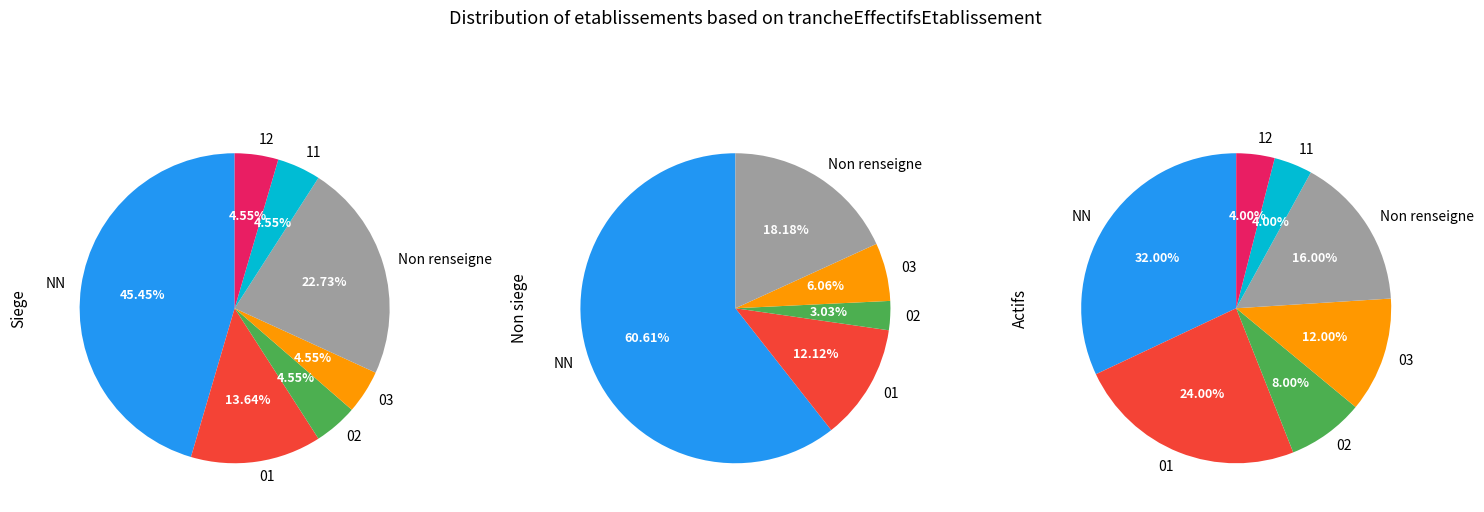

Does any single category account for the majority?

Yes